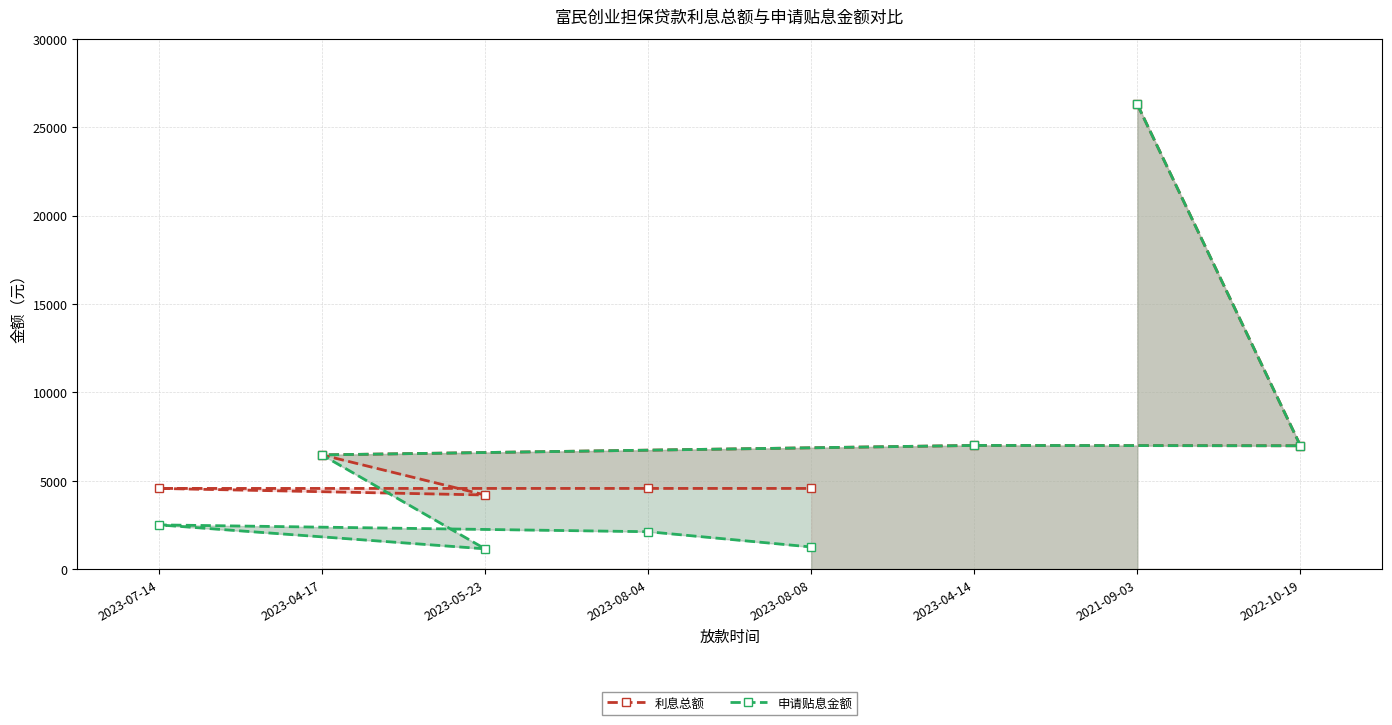

Which category has the lowest value in the 利息总额 series?

2023-05-23